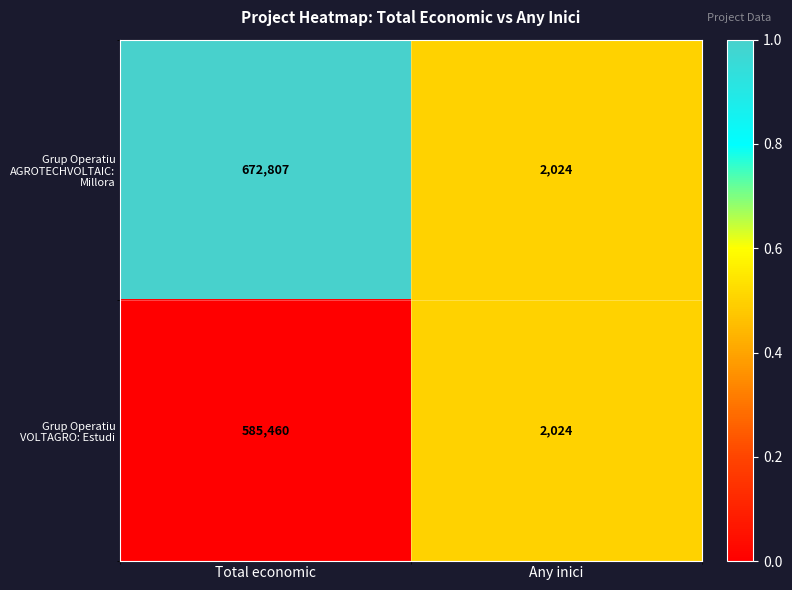

What is the total value across all series at Total economic?

1258267